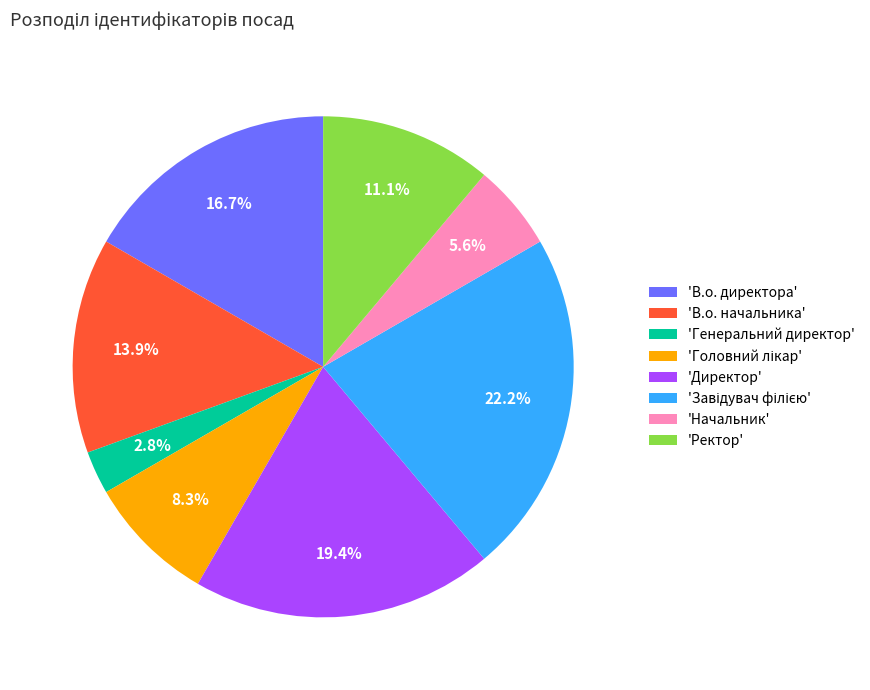

Does 'Ректор' represent more than half of the total?

No